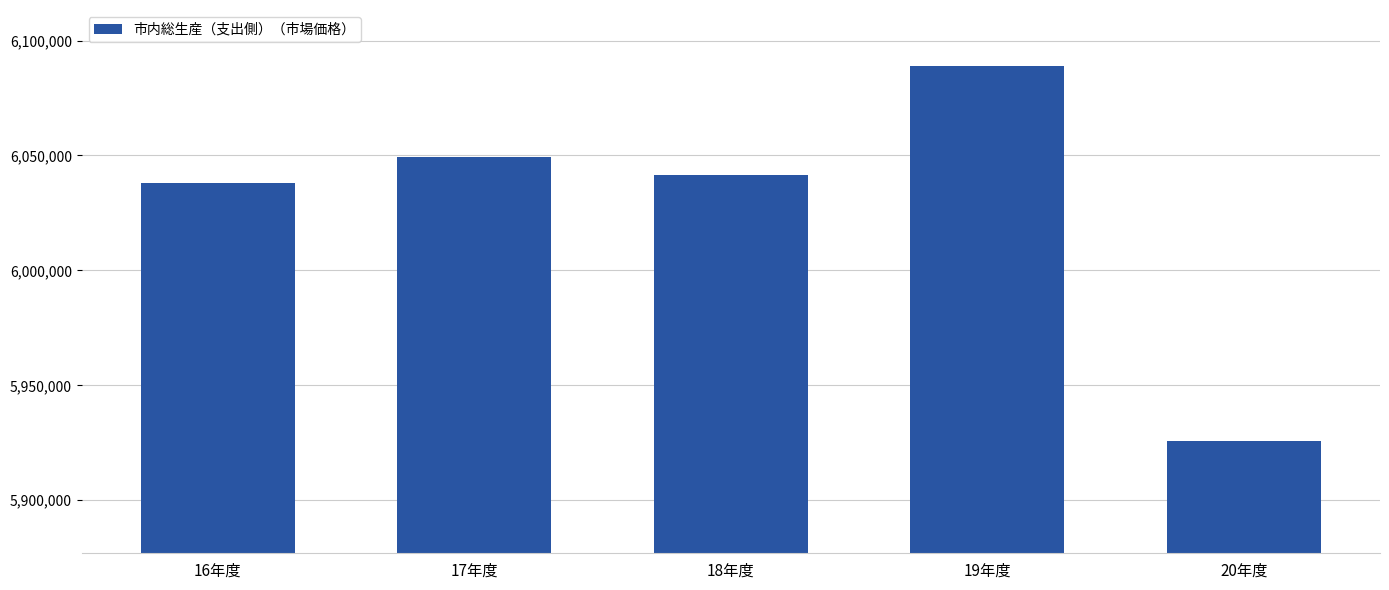

What is the difference between the values at 16年度 and 19年度?

50922